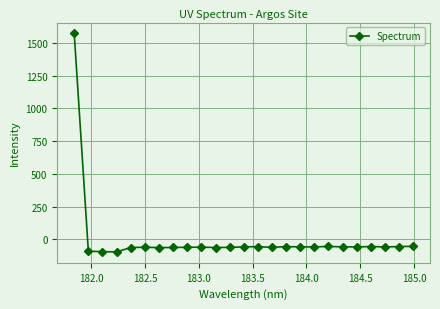

What is the greatest value displayed?

1570.7